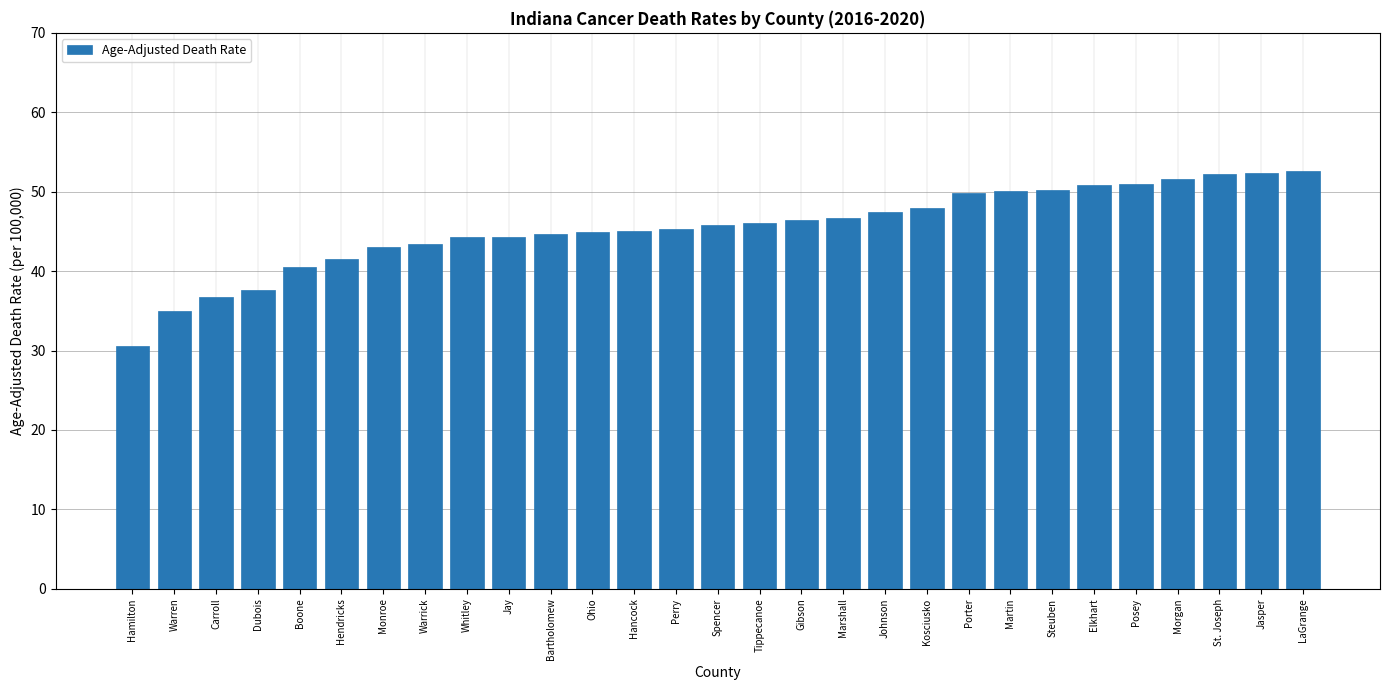

What is the difference between the values at LaGrange and Hamilton?

22.0